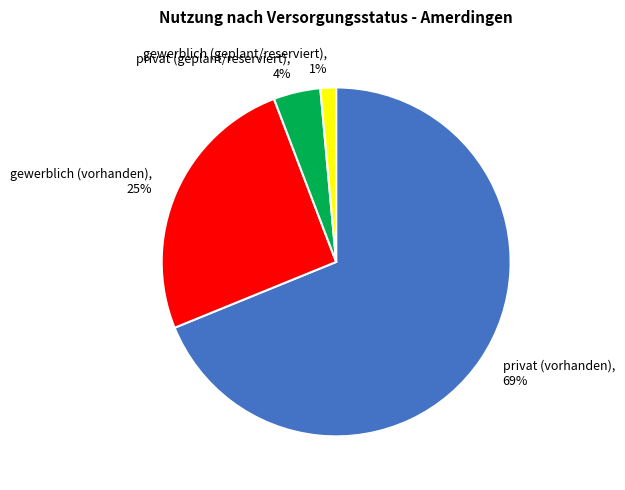

Is the sum of gewerblich (geplant/reserviert), 1% and gewerblich (vorhanden), 25% greater than half?

No